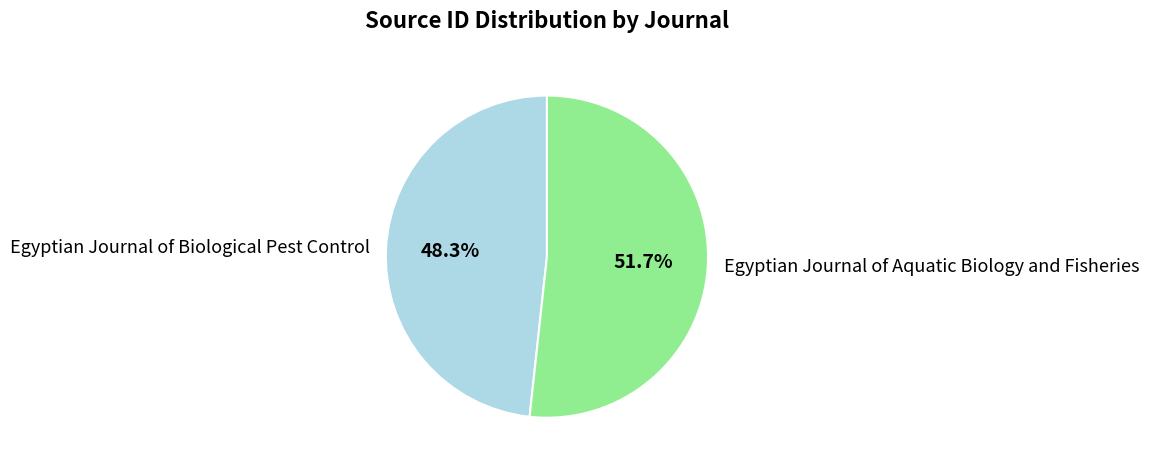

What is the ratio of the value at Egyptian Journal of Aquatic Biology and Fisheries to the value at Egyptian Journal of Biological Pest Control?

1.1